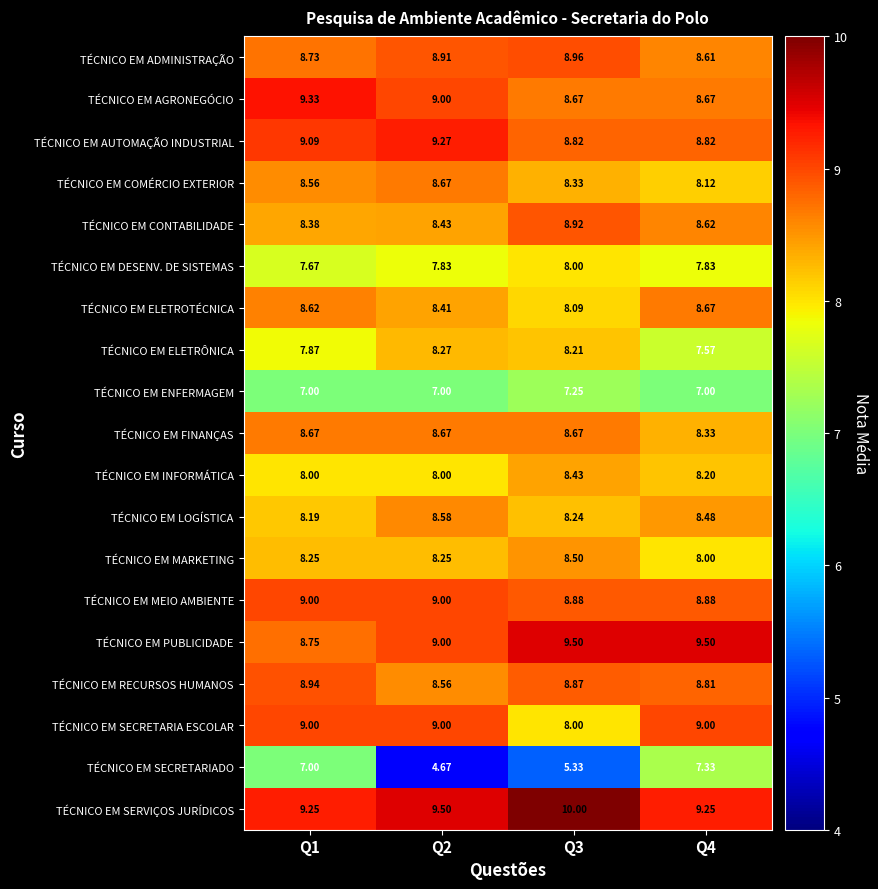

Which series has the largest total across all categories?

TÉCNICO EM SERVIÇOS JURÍDICOS